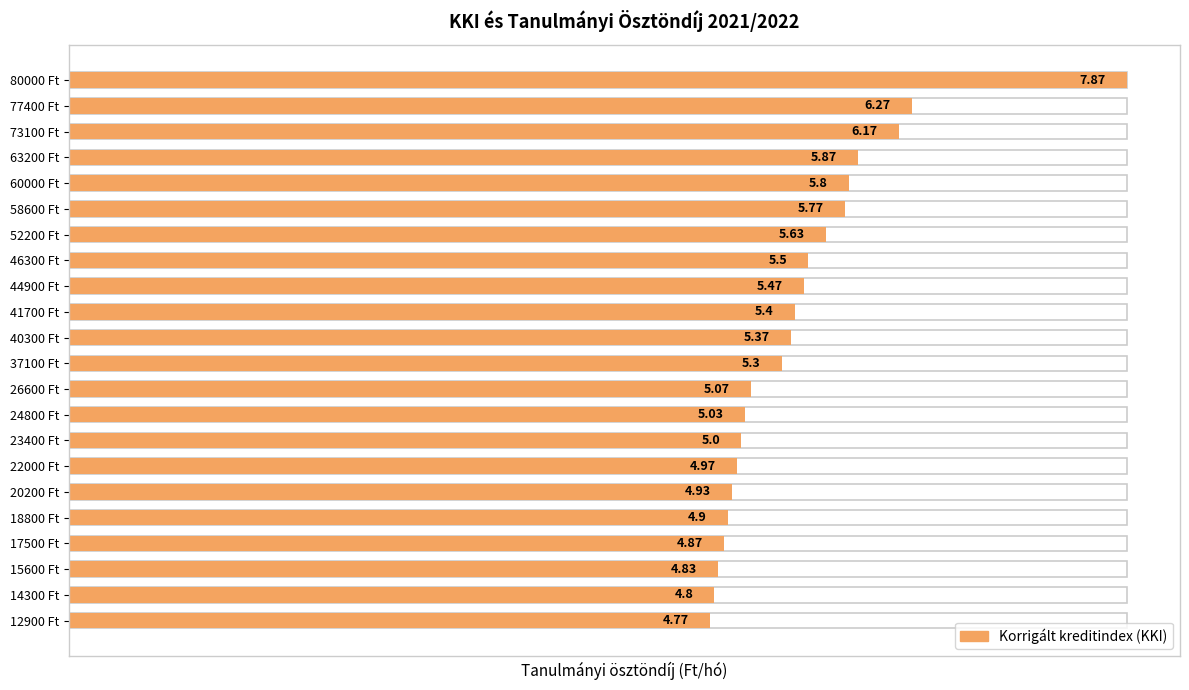

How many categories are shown in the chart?

22